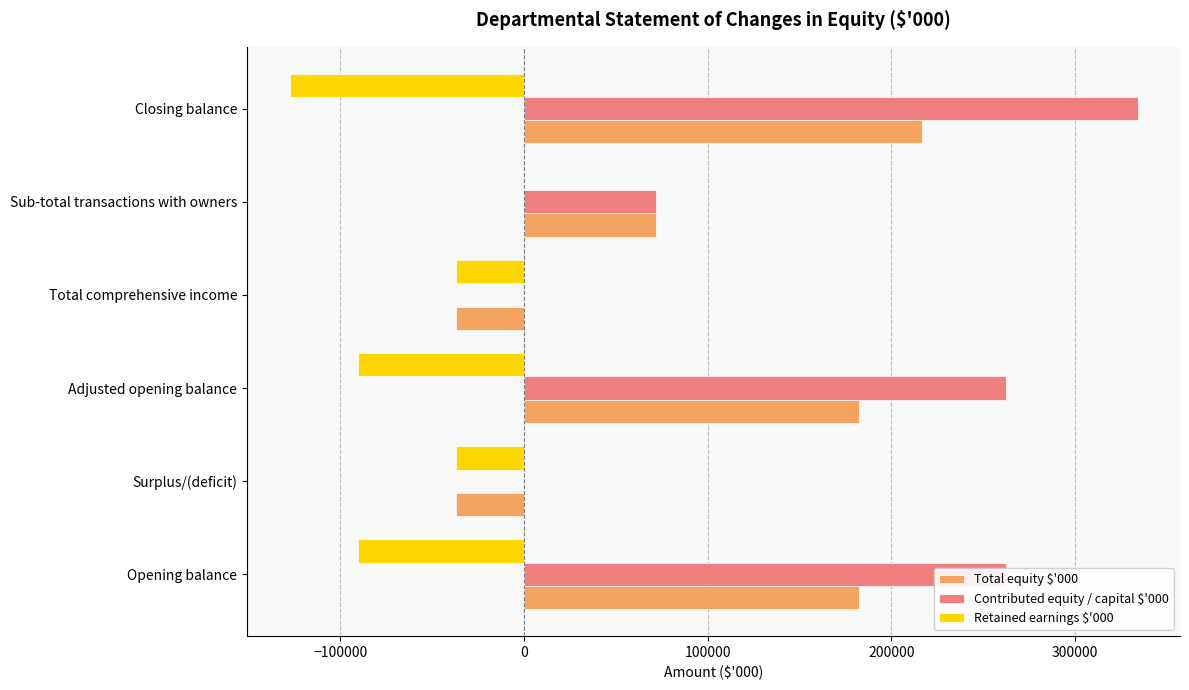

What is the total value across all series at Sub-total transactions with owners?

143310